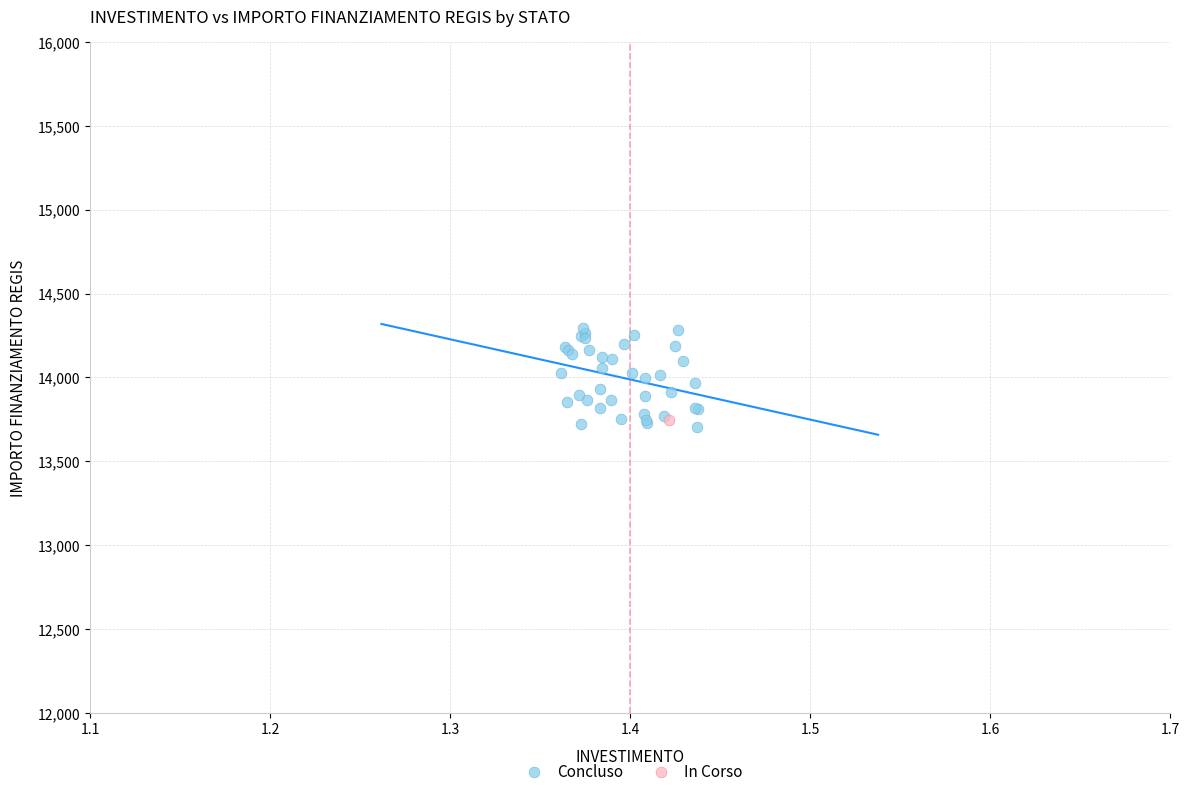

What are all the series names shown in the legend?

Concluso, In Corso